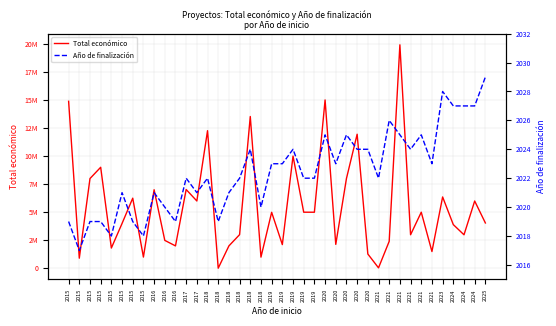

What is the value of the Total económico point at the 27th from the left?

14994445